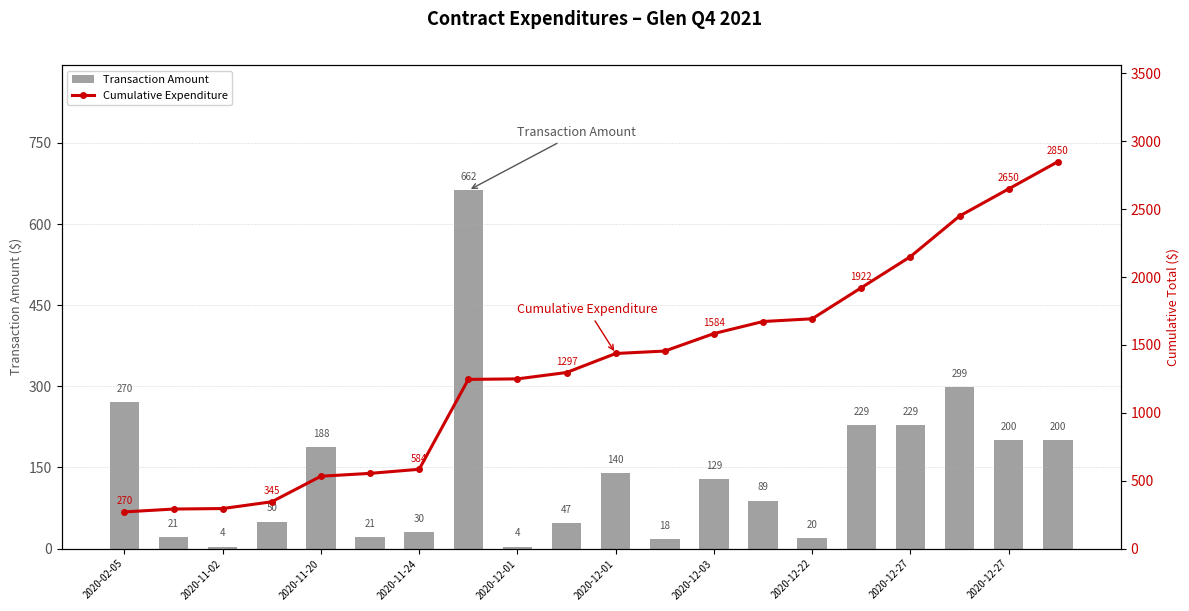

How many categories are shown in the chart?

20